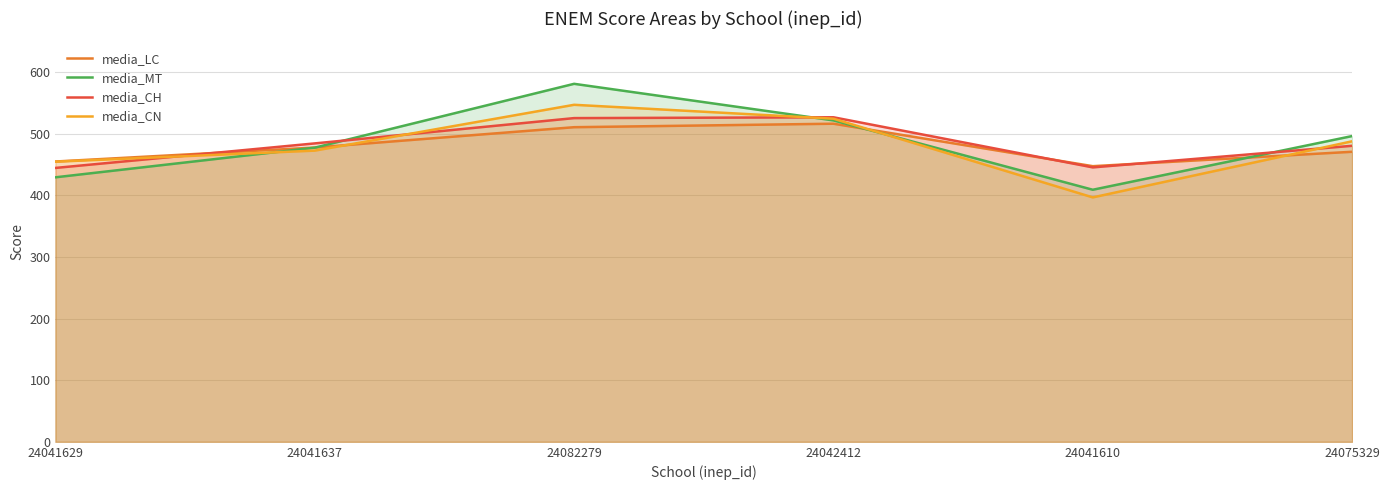

At 24041637, list the series in order from smallest to largest.

media_CN, media_MT, media_LC, media_CH